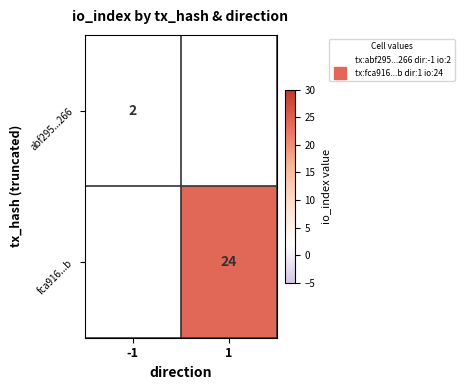

List the series in order of their overall mean, highest first.

abf295...266, fca916...b